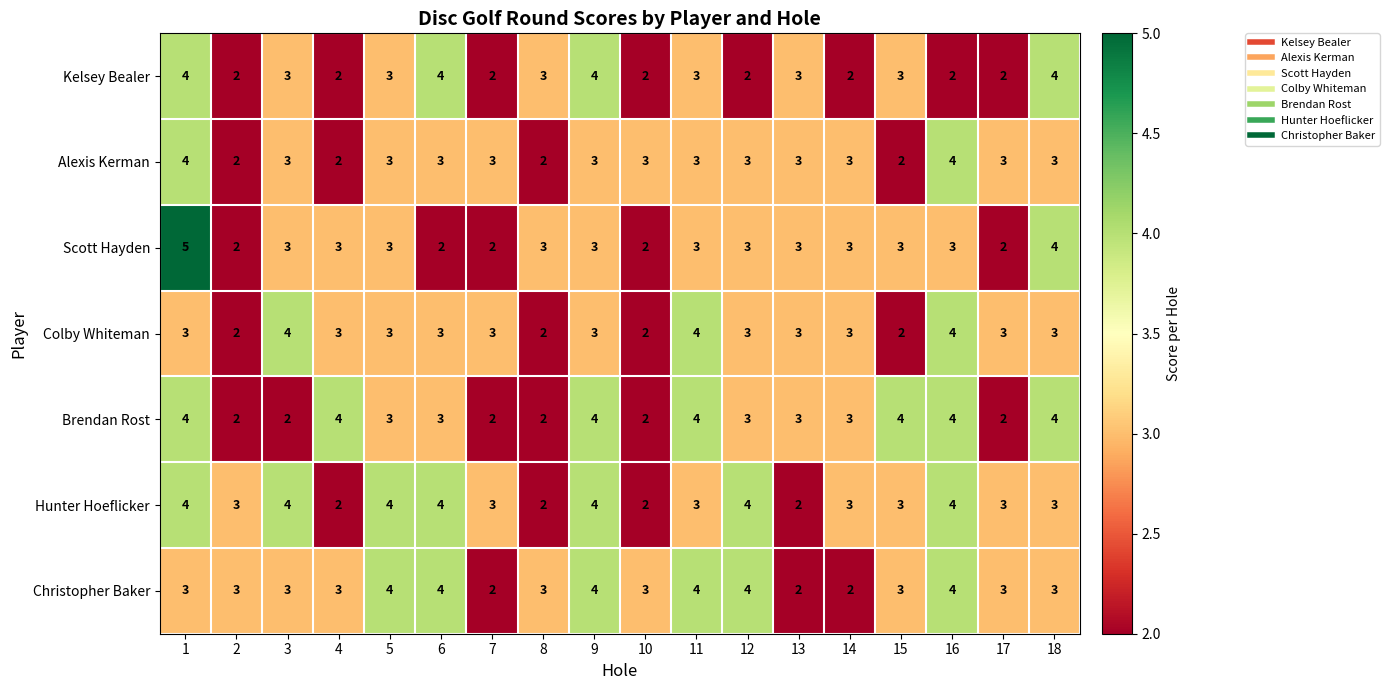

What is the sum of all Kelsey Bealer values?

50